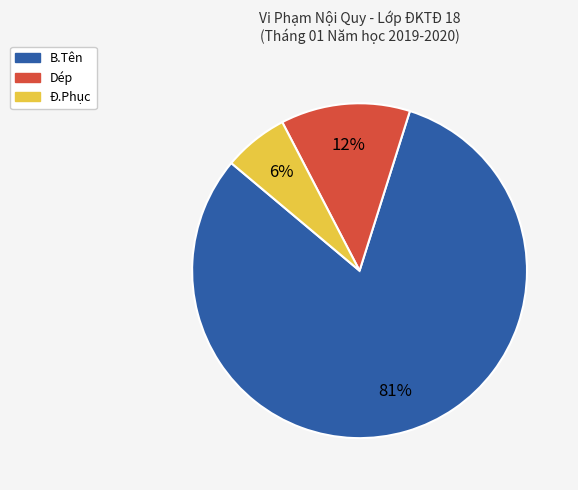

Does any single category account for the majority?

Yes